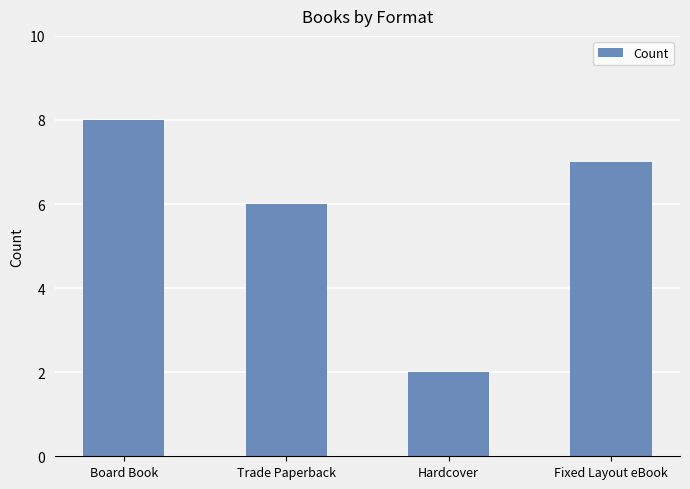

Is it true that the value at Hardcover is 2?

True